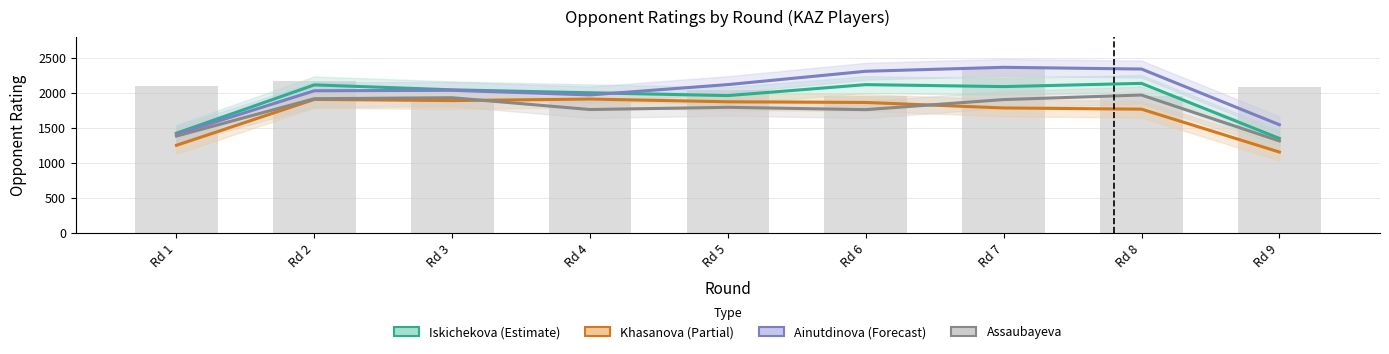

Which has a higher value, Rd 2 or Rd 8?

Rd 8